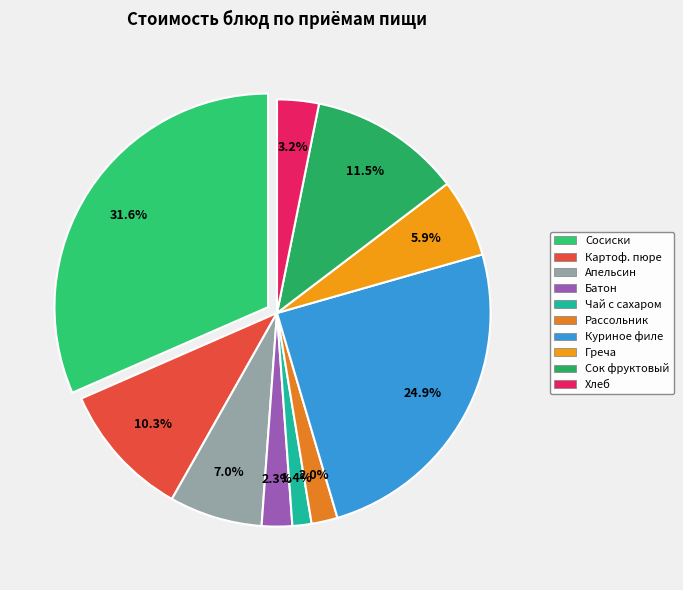

How many slices are in this pie chart?

10